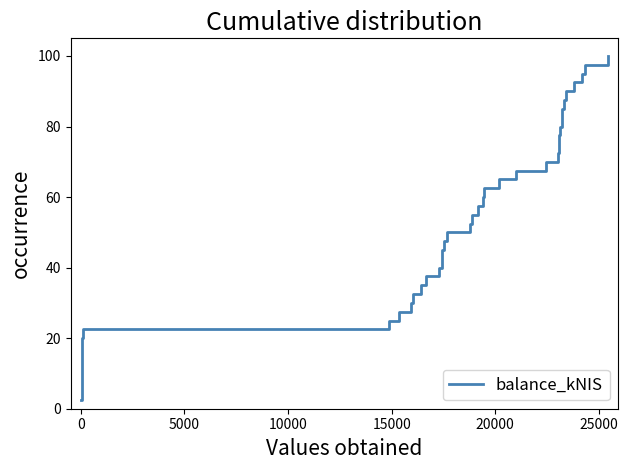

What is the difference between the maximum and minimum values?

97.5